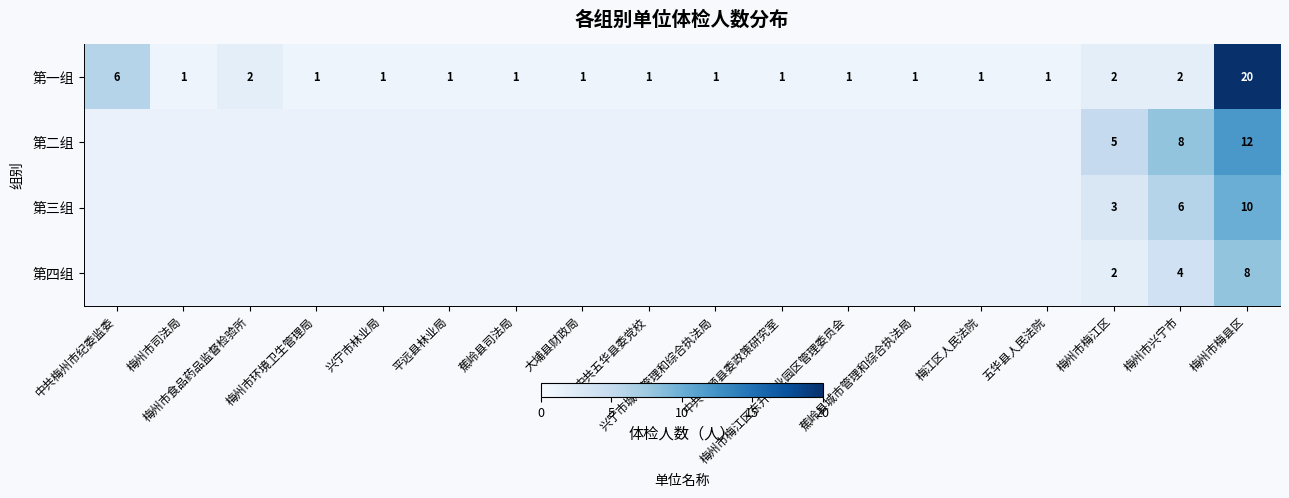

Which series has the largest range (max minus min)?

第一组